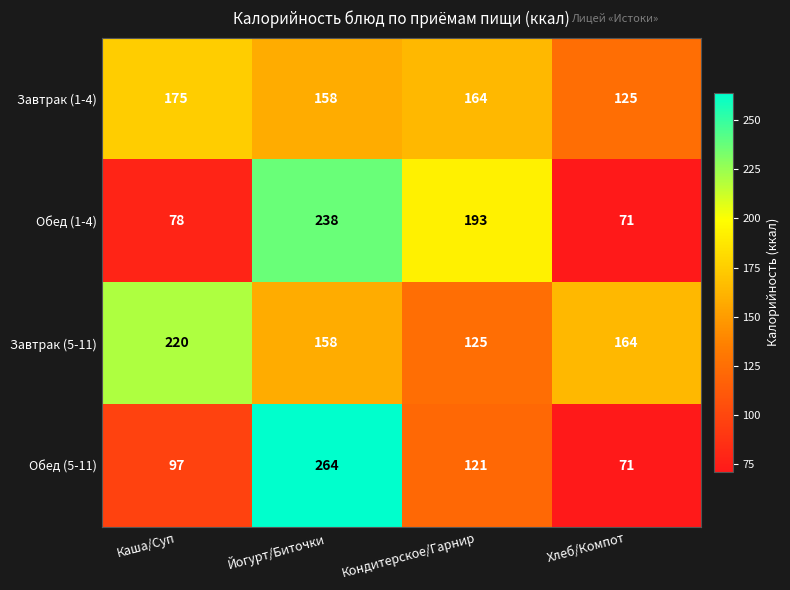

The Обед (5-11) series shows 154 at Каша/Суп. True or false?

False